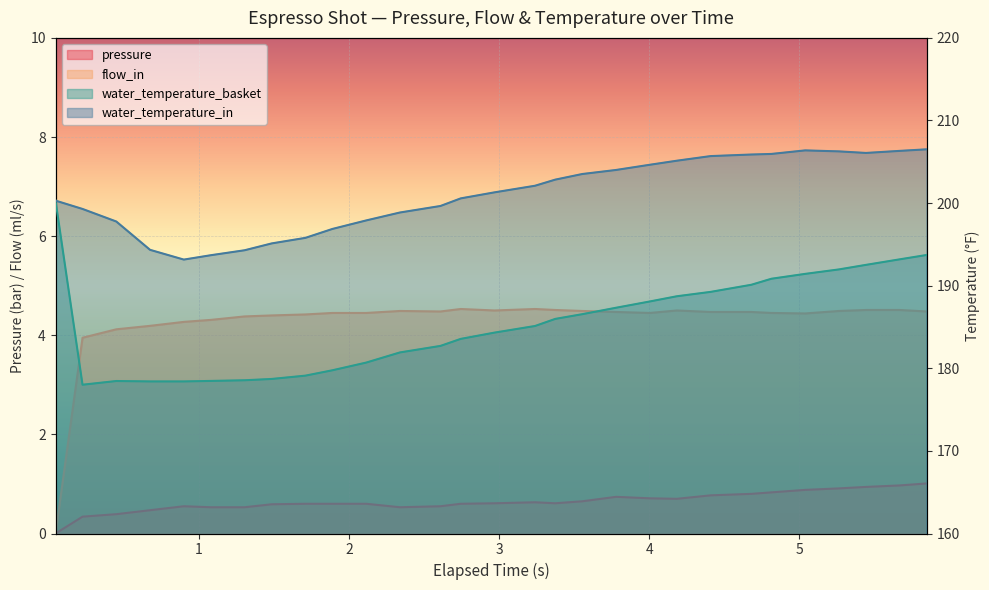

True or false: water_temperature_in has more than 2 interior local peaks.

False